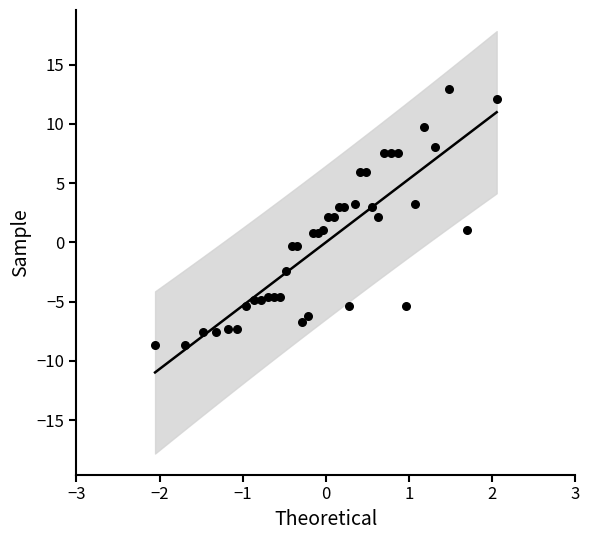

What is the range of X values (max minus min)?

4.1